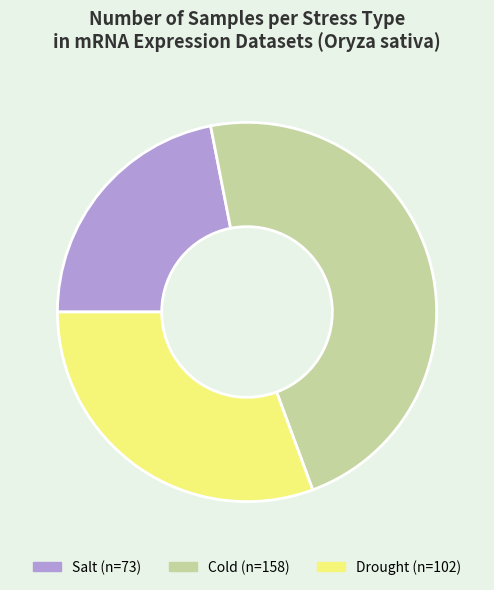

Is there any slice that represents more than half of the pie?

No